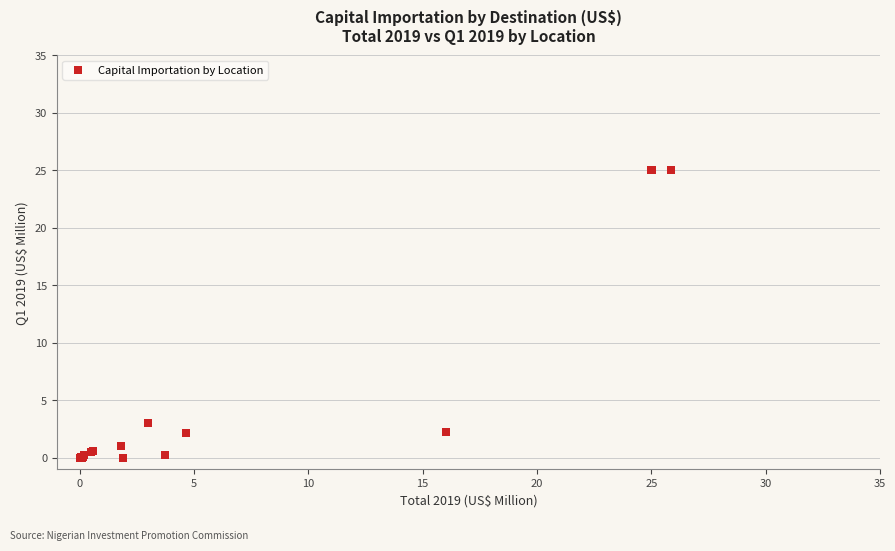

What Y value in the scatter plot is closest to 12?

3.0